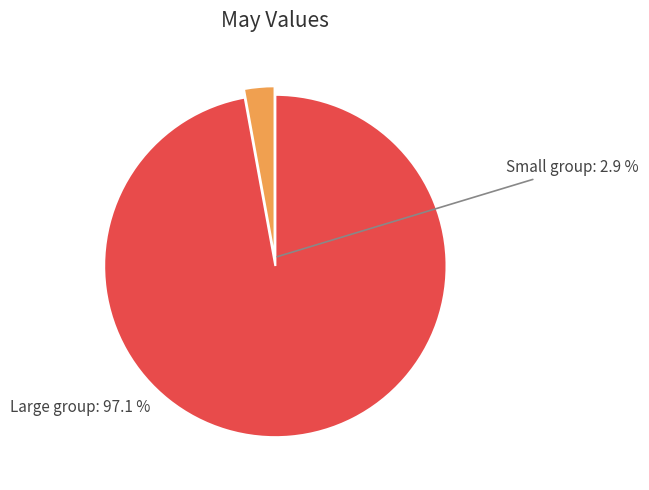

How many segments does this pie chart have?

2